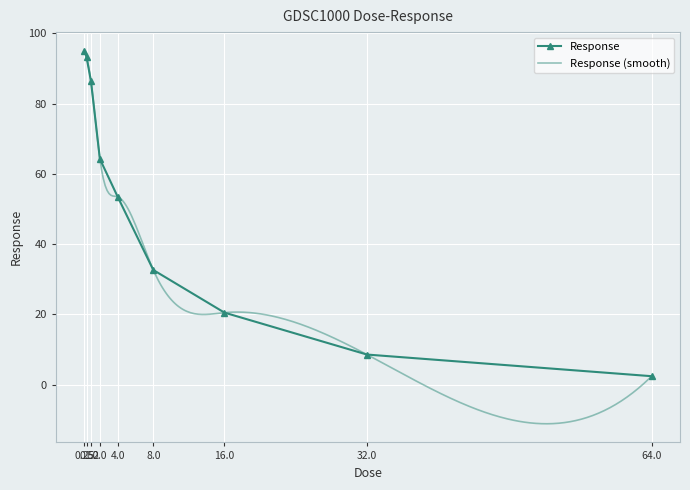

Where is the data nearest to the value 48?

4.0